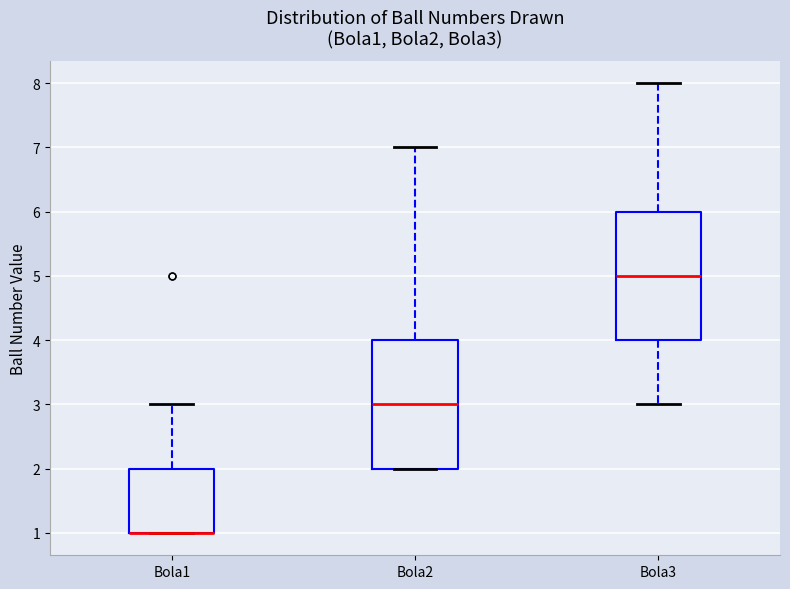

Where does the median line of the box for Bola3 sit on the y-axis? The values are not printed on the chart, so give them approximately, as read against the axis.

5